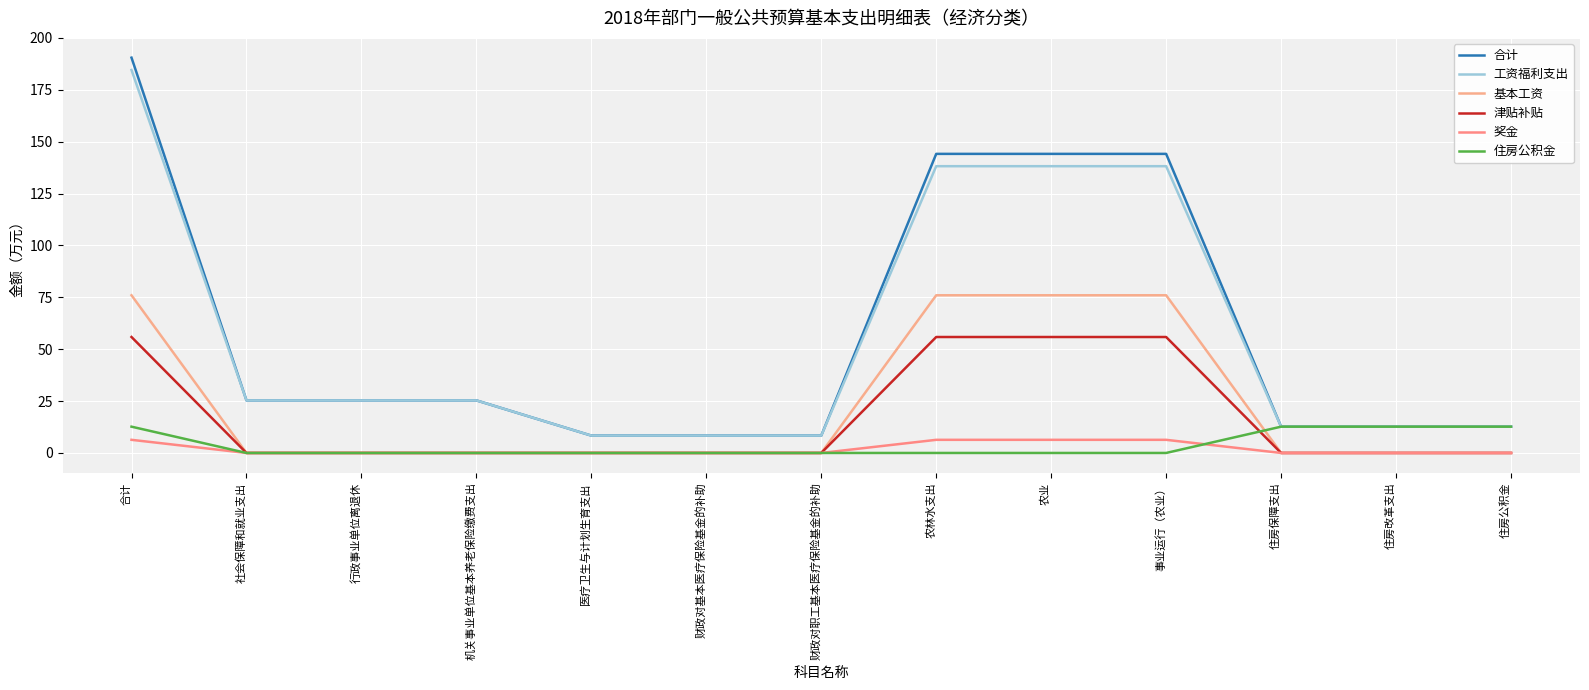

Which series has the largest total across all categories?

合计